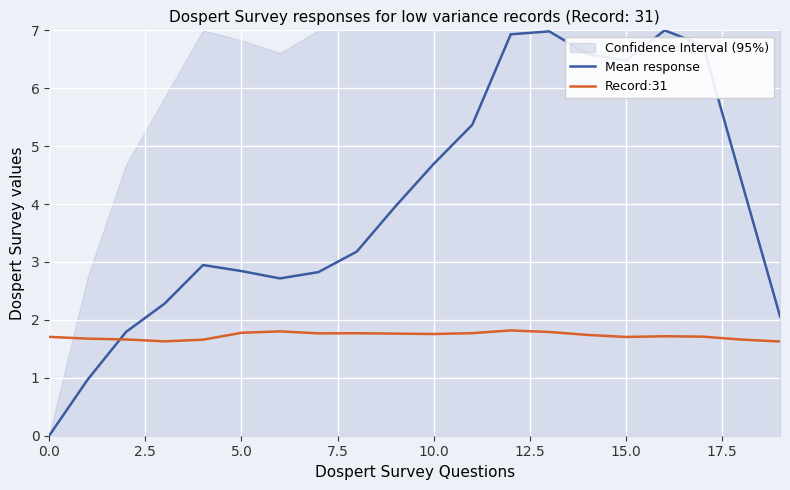

In Mean response, how many points are higher than both neighbors (excluding endpoints)?

3